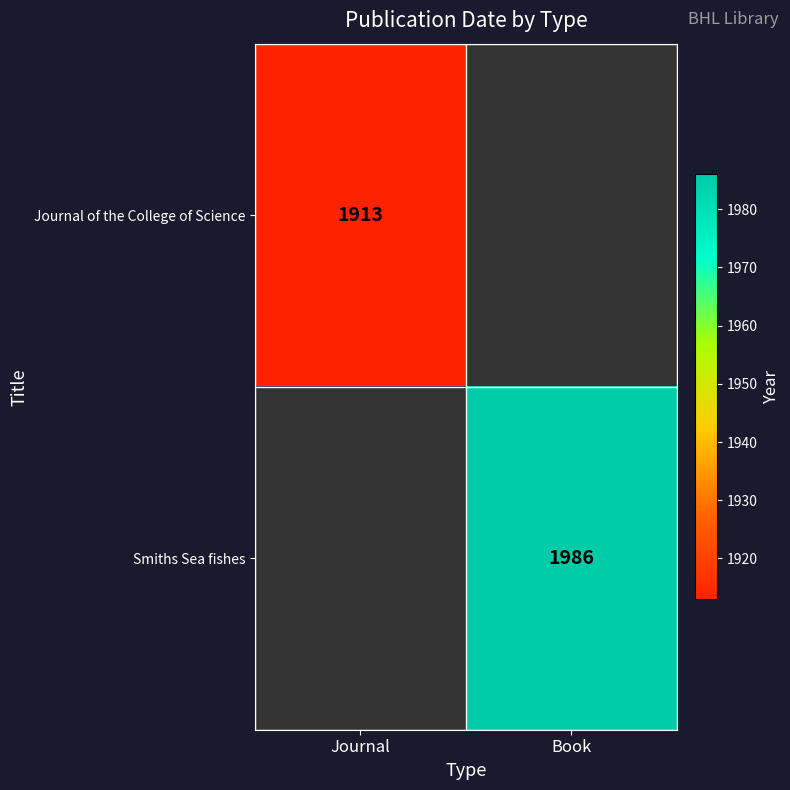

At how many categories does at least one series exceed 1959?

1